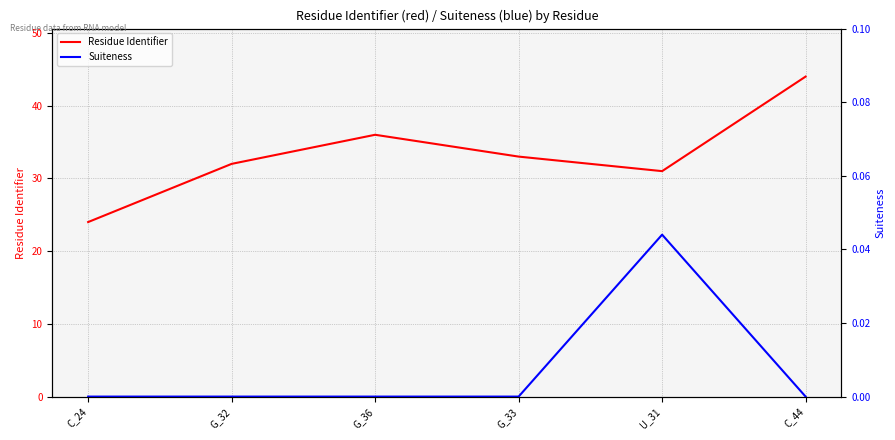

True or false: Suiteness and Residue Identifier intersect in this chart.

False